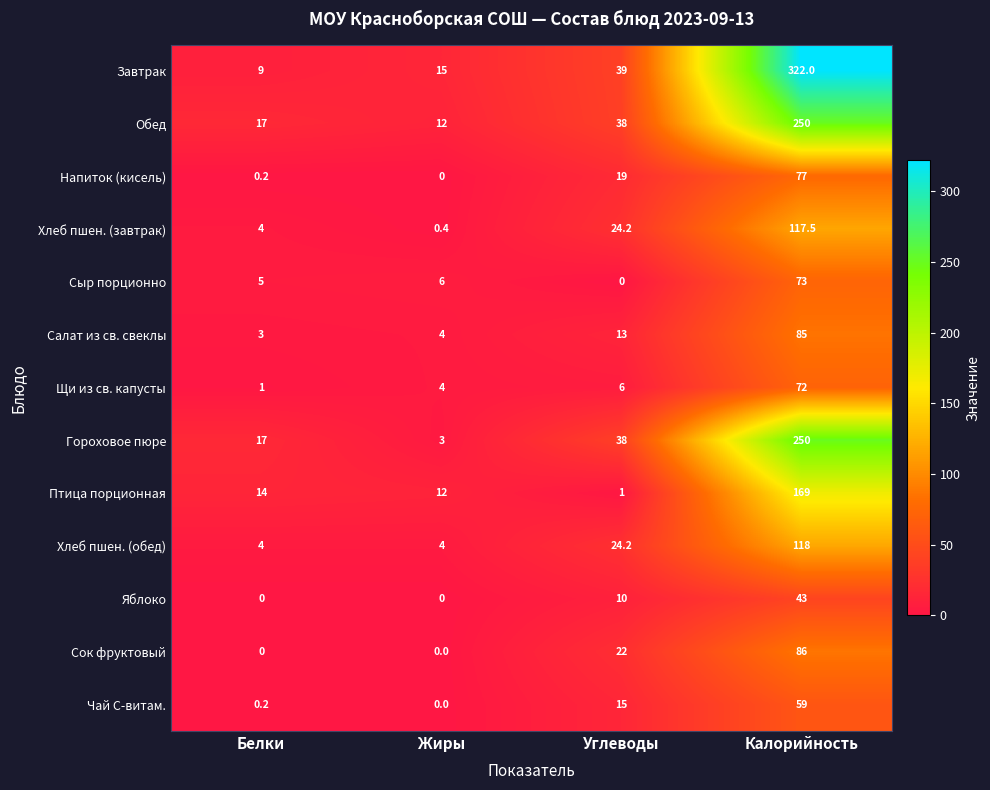

List the labels in order of Птица порционная value, largest first.

Калорийность, Белки, Жиры, Углеводы